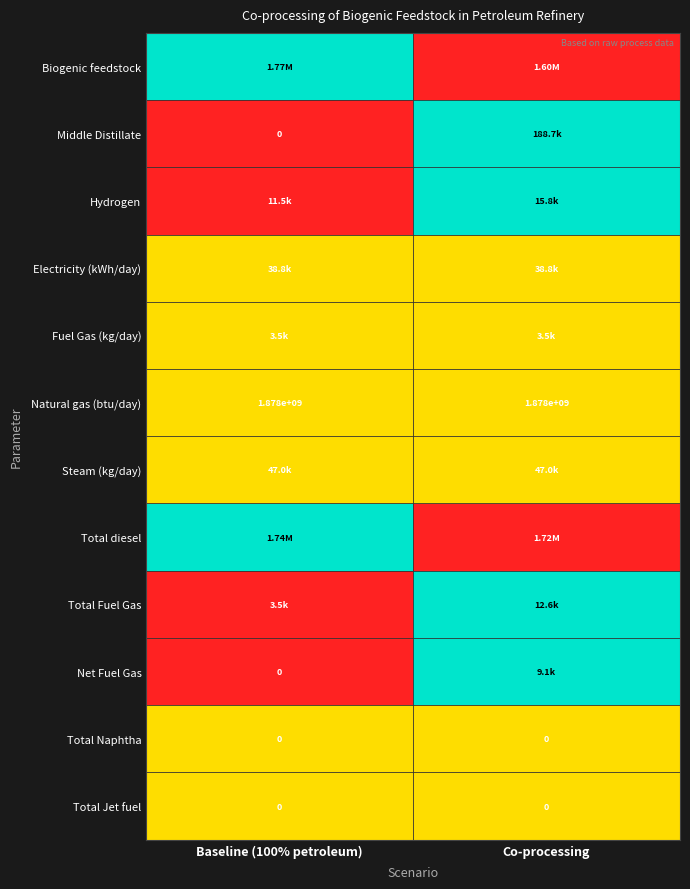

What is the sum of all Natural gas (btu/day) values?

3756000000.0